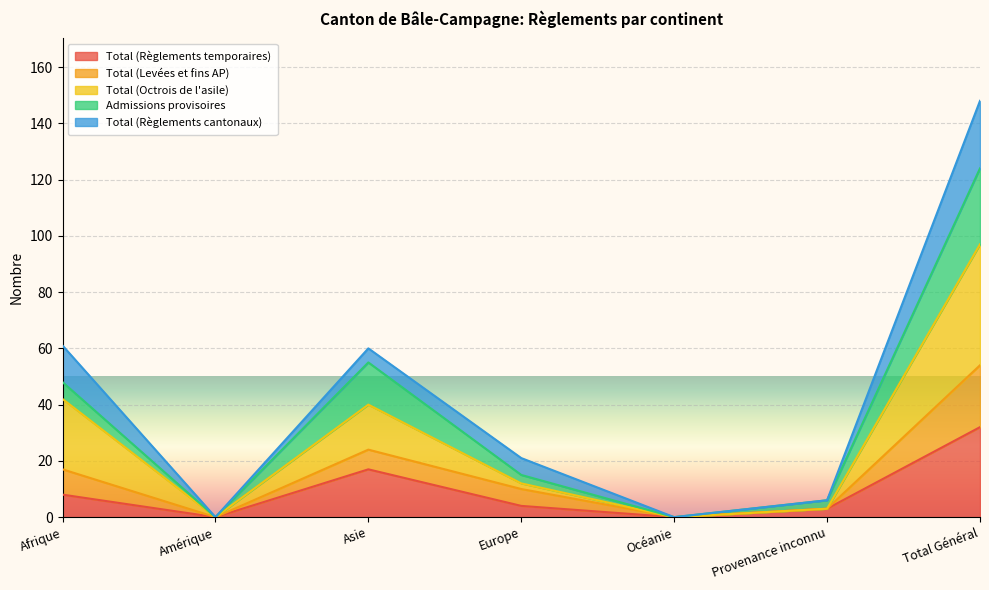

Where is the first local maximum for Total (Octrois de l'asile)?

Asie